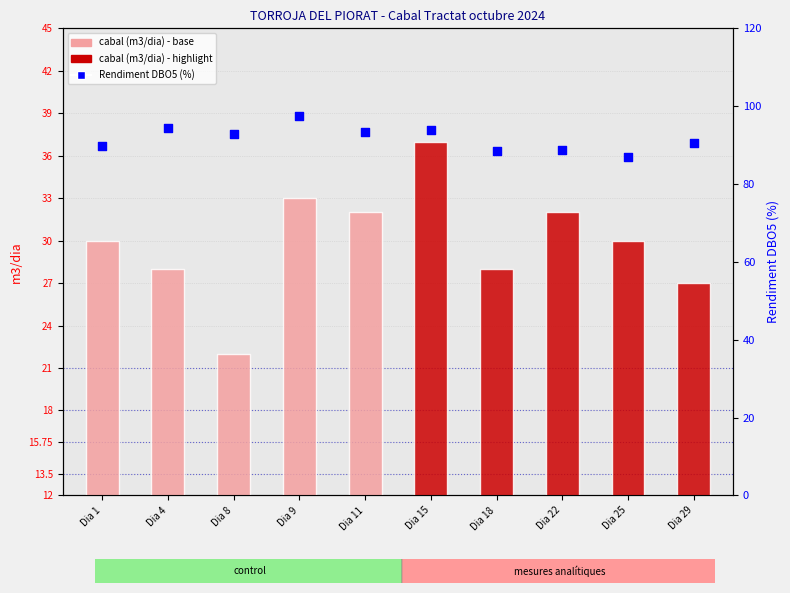

At which category is the sum across all series the highest?

Dia 15